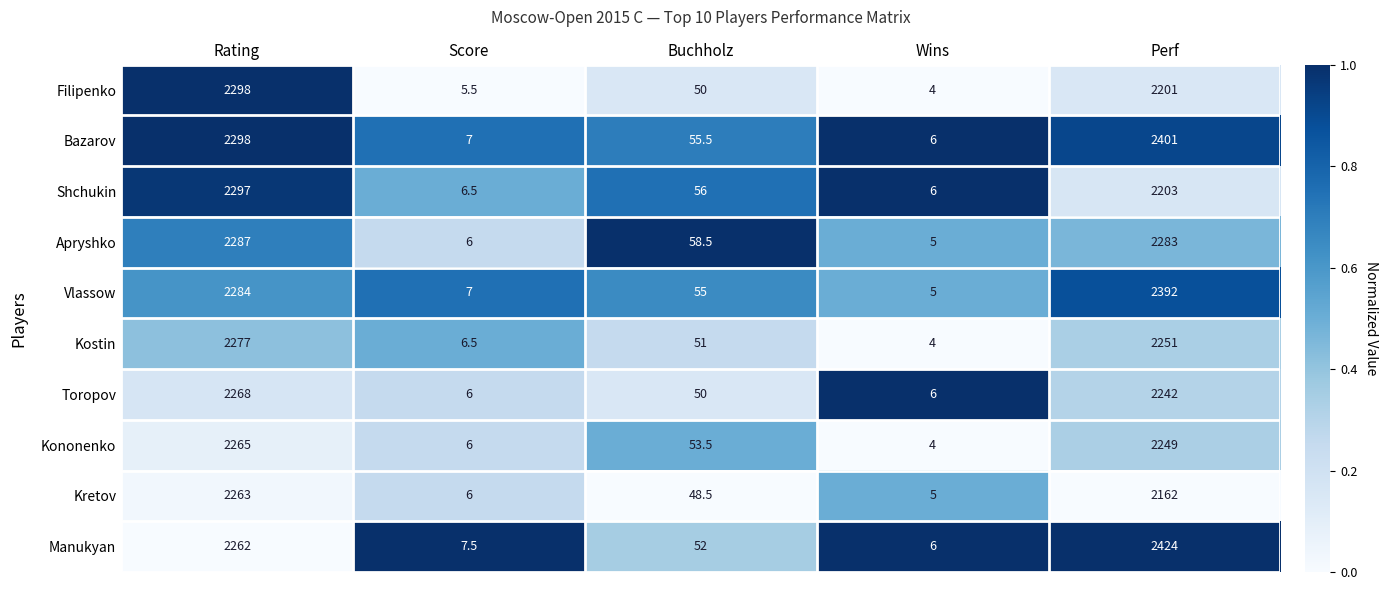

What is the difference between the highest and lowest values at Rating?

36.0